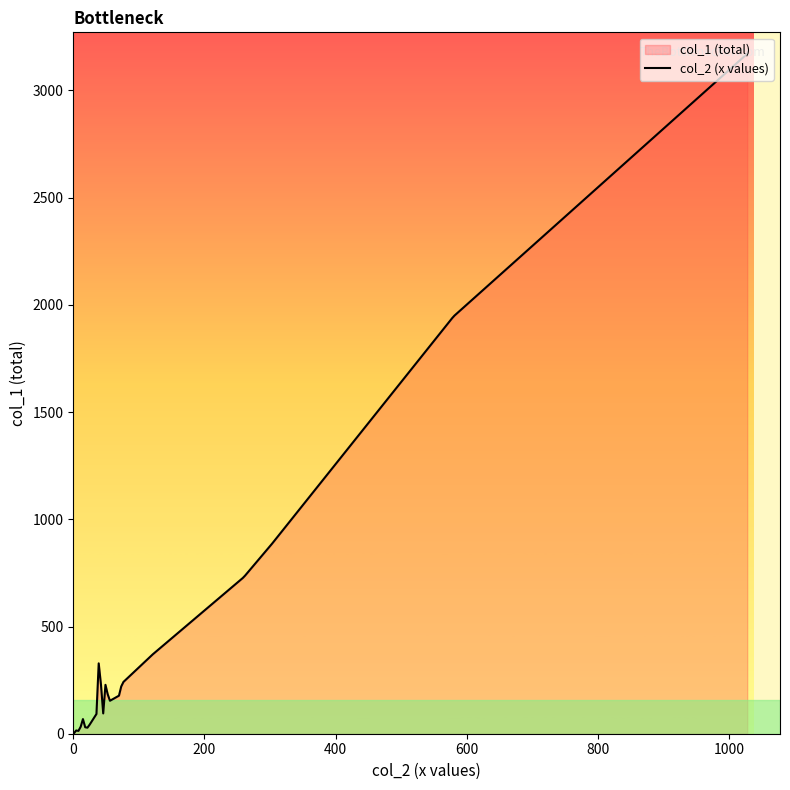

True or false: col_2 (x values) and col_1 (total) cross at least once.

False